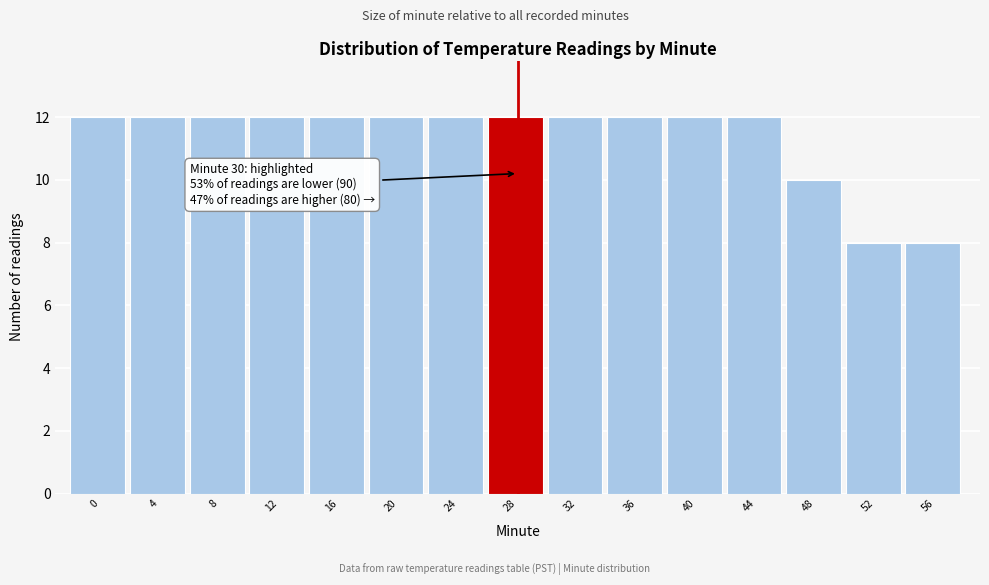

Reading right to left, what are all the values shown in this chart?

56=8	52=8	48=10	44=12	40=12	36=12	32=12	28=12	24=12	20=12	16=12	12=12	8=12	4=12	0=12